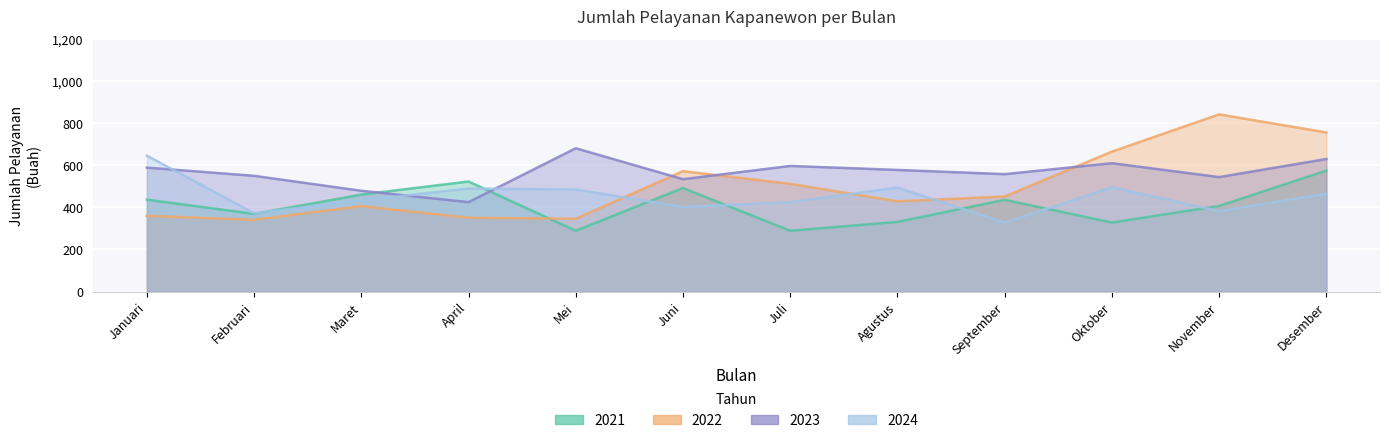

Rank the categories by 2024 value from highest to lowest.

Januari, Oktober, Agustus, April, Mei, Desember, Maret, Juli, Juni, November, Februari, September